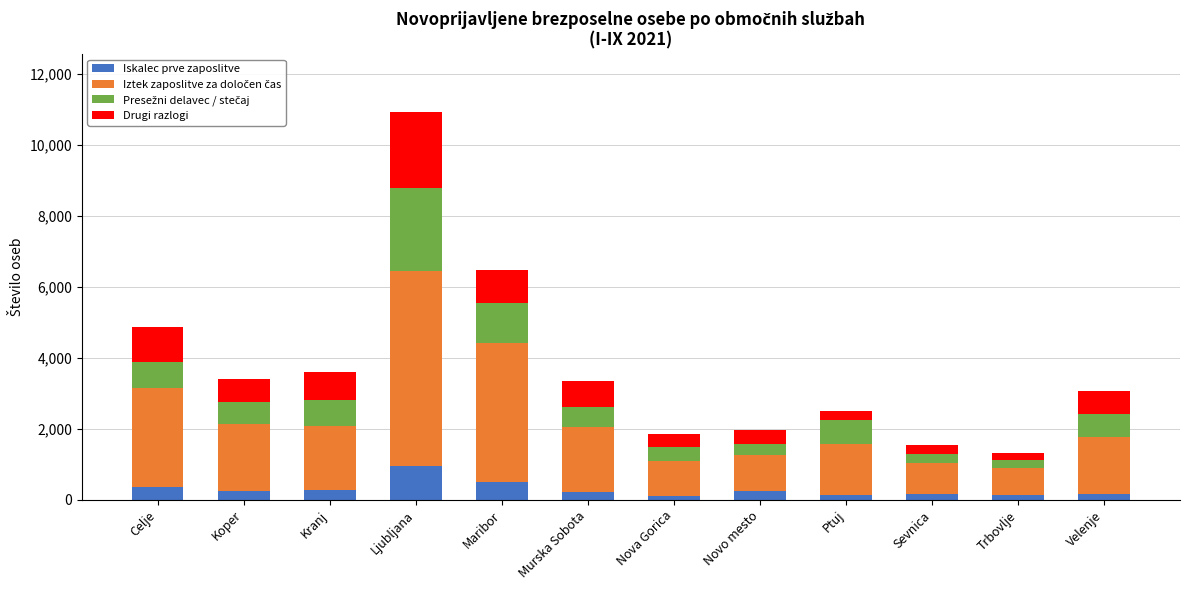

At which category is the sum across all series the highest?

Ljubljana